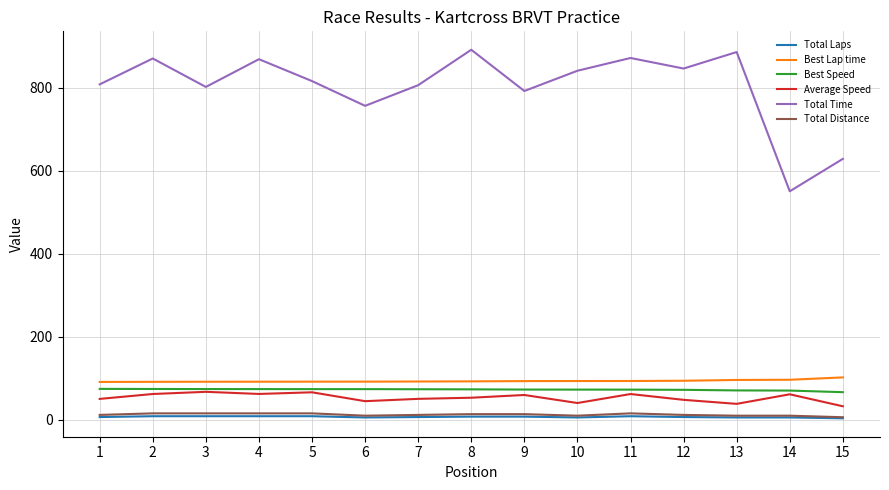

Which series has the widest spread of values?

Total Time